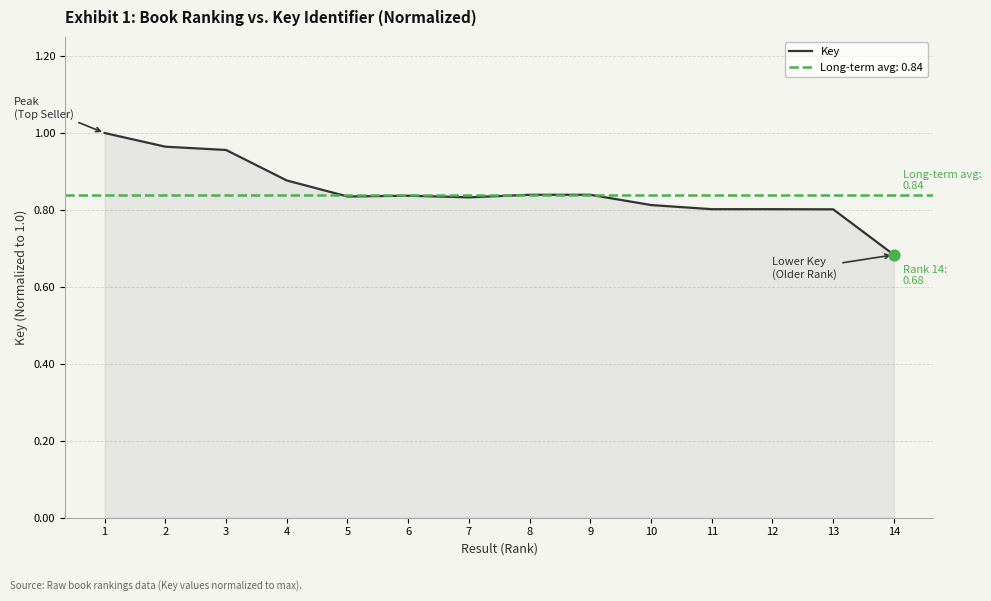

Which has a higher value, 12 or 4?

4